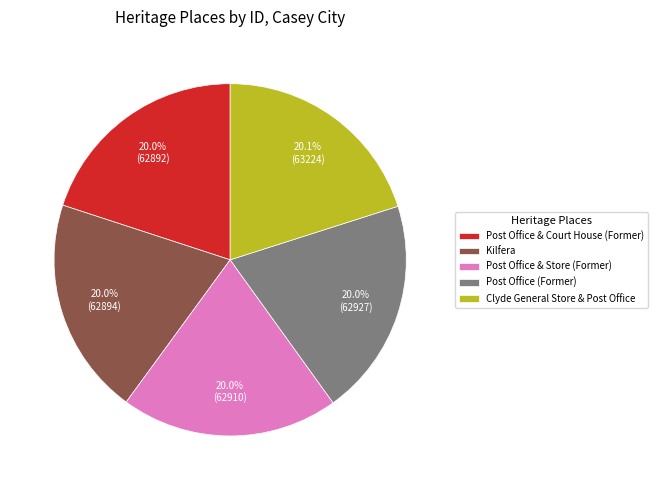

What percentage is NOT represented by Post Office (Former)?

80.0%